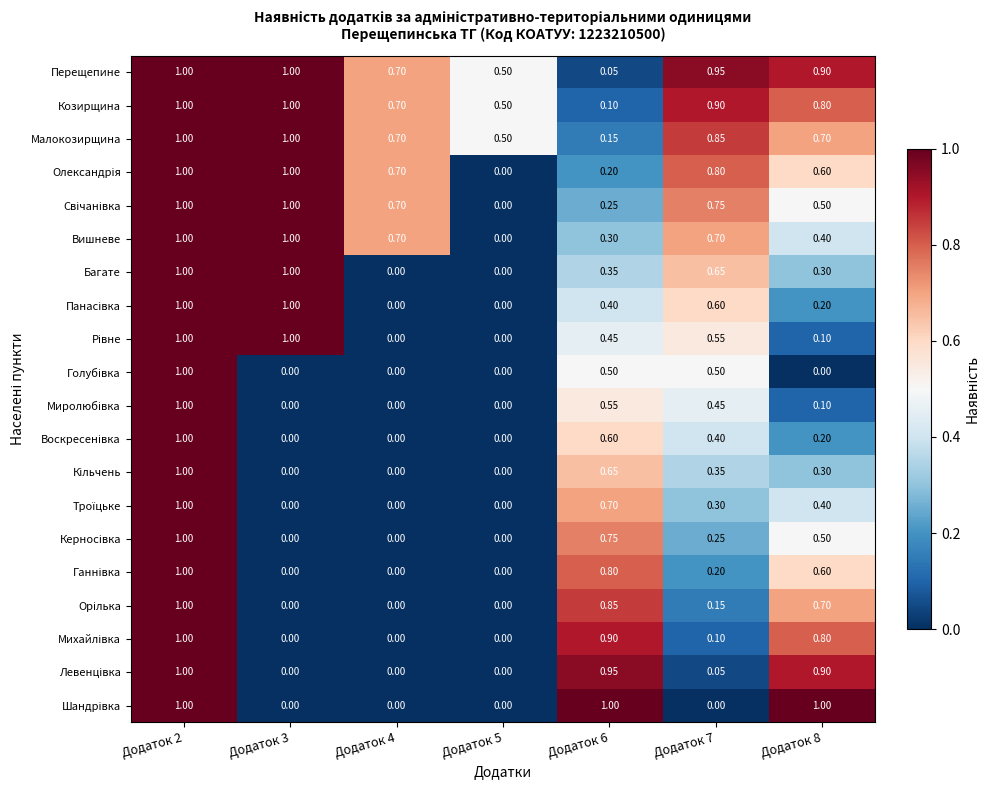

Which series changed the most between Додаток 6 and Додаток 8?

Перещепине